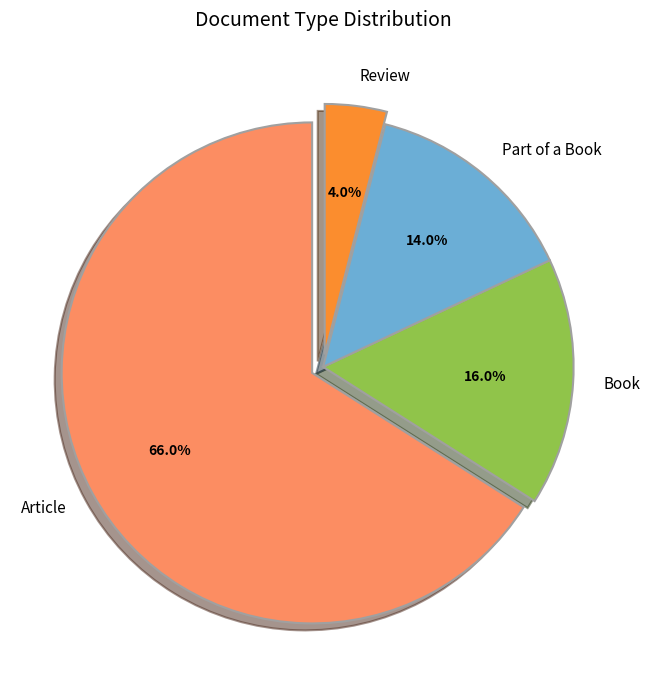

How many slices are in this pie chart?

4